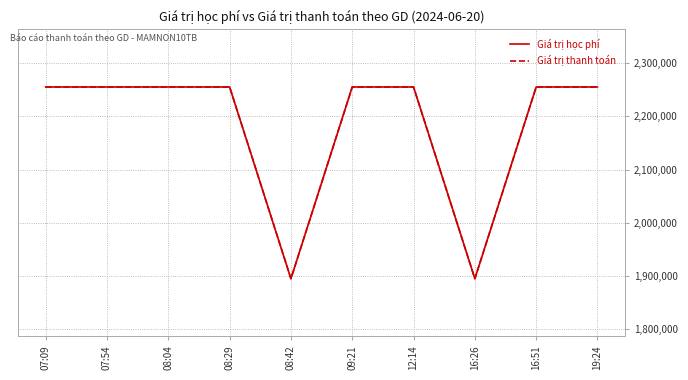

The Giá trị học phí series shows 2255000 at 09:21. True or false?

True